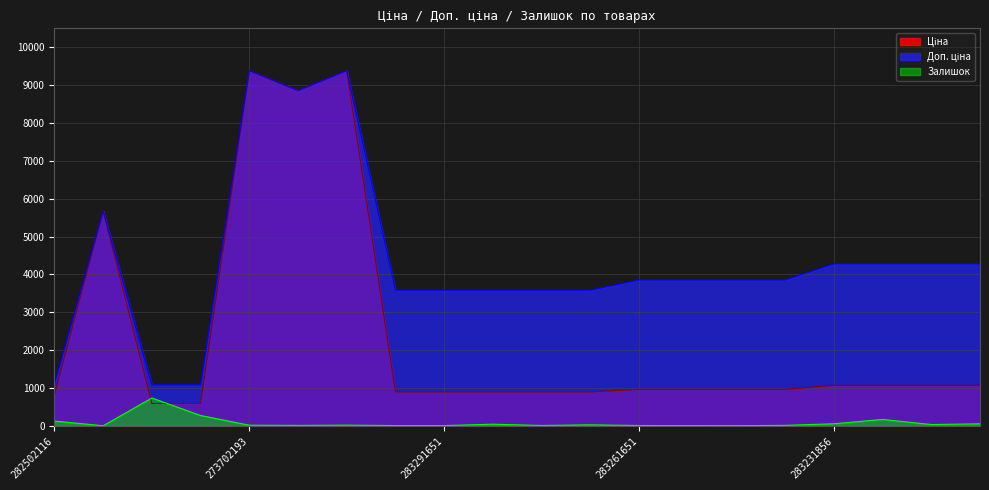

True or false: Доп. ціна has more than 0 interior local peaks.

True